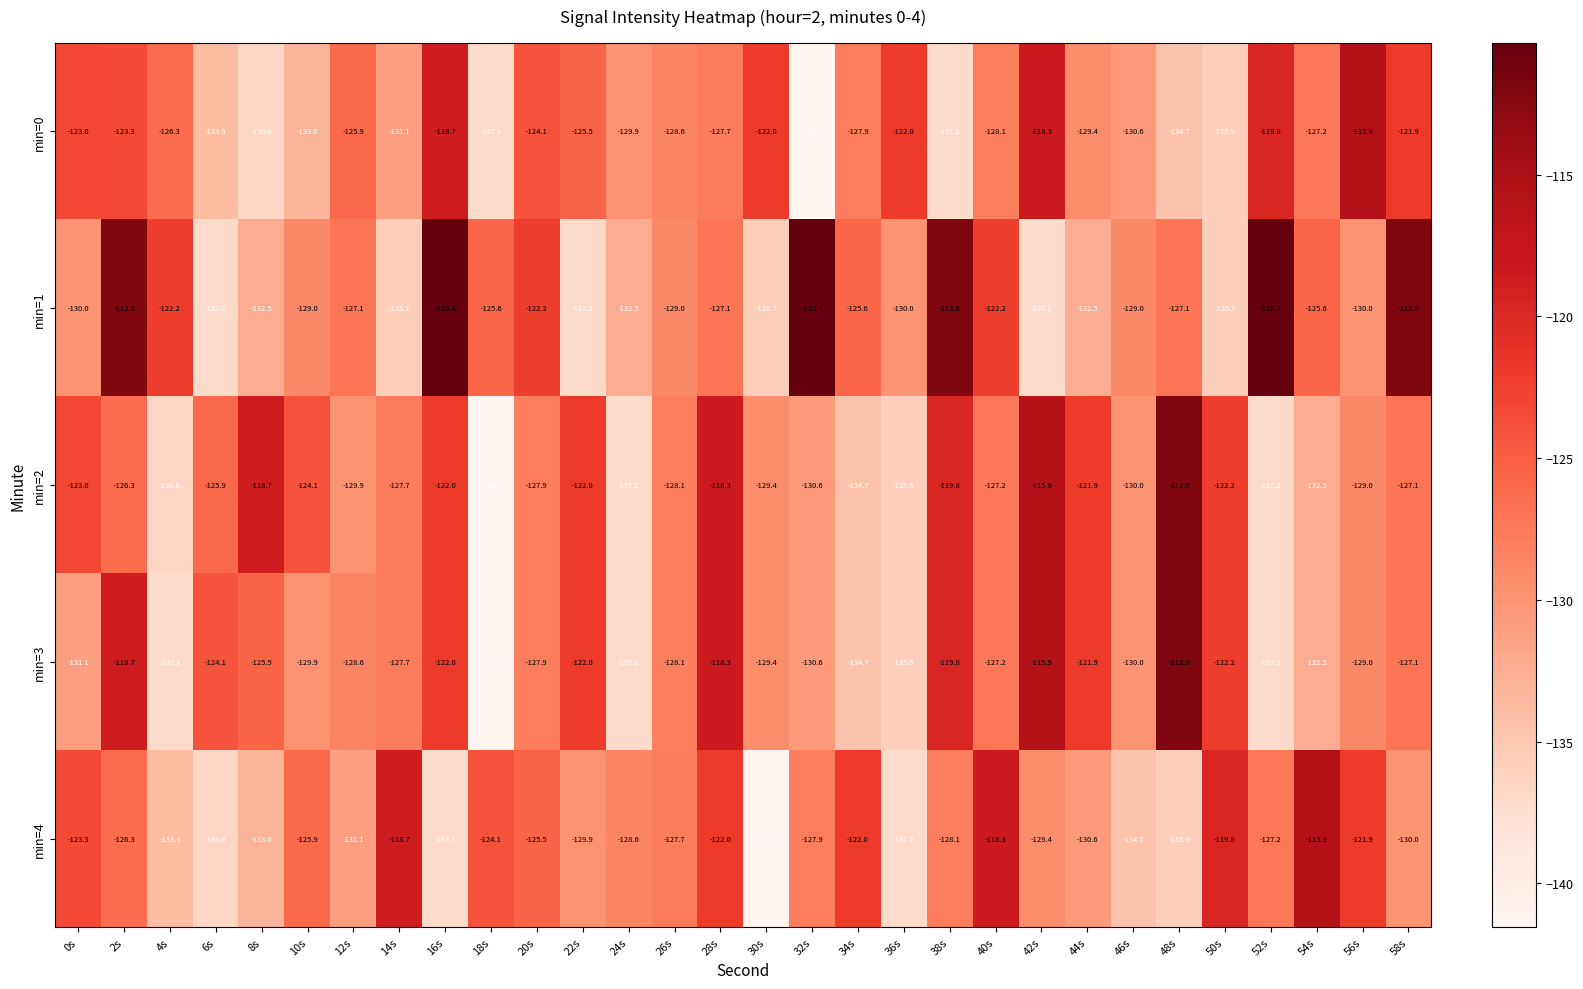

Between 0s and 32s, which series saw the biggest shift?

min=1